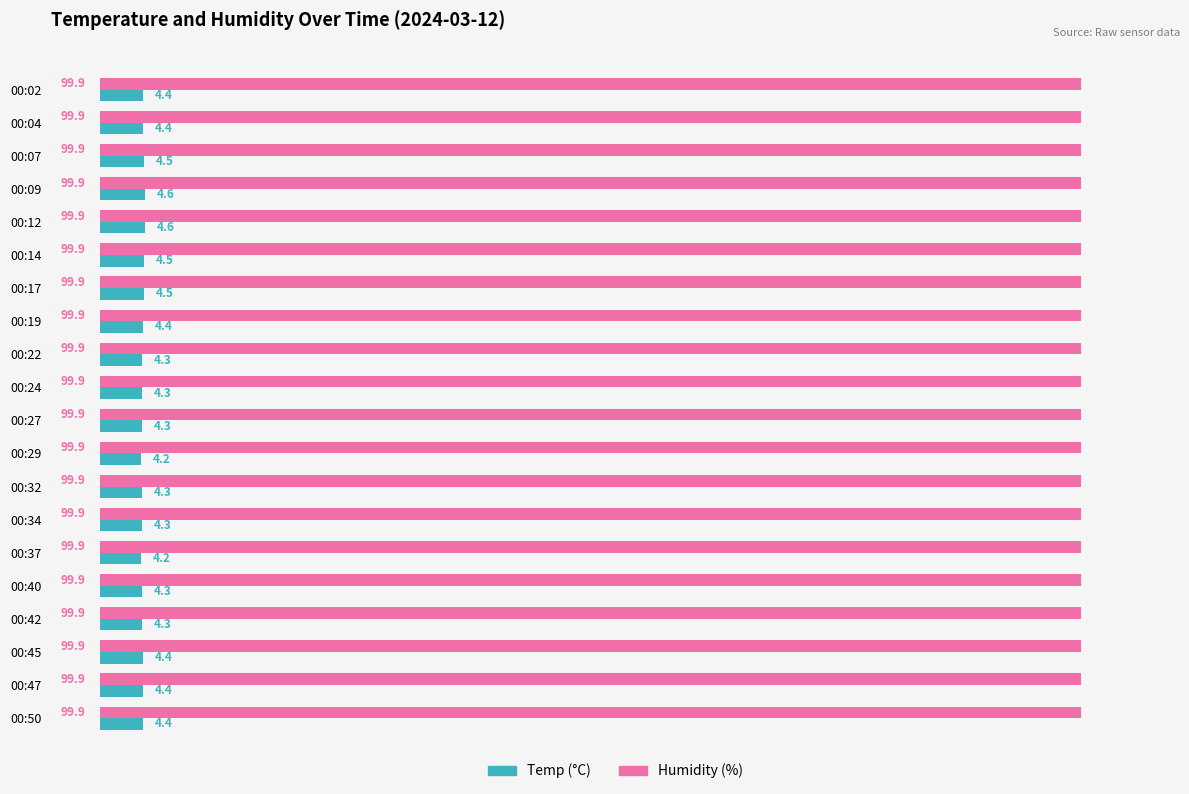

What are all the series names shown in the legend?

Temp (°C), Humidity (%)